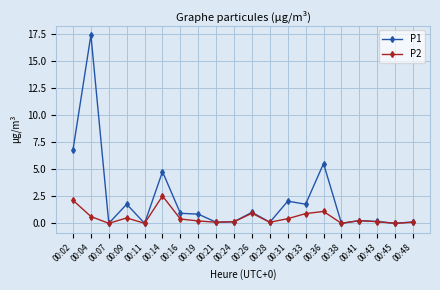

What is the sum of all P2 values?

10.6